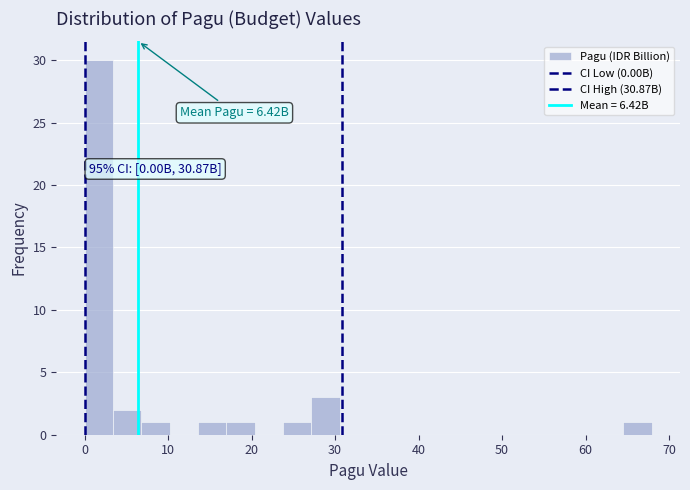

Read against the x-axis, roughly where is the centre of the tallest bar?

2